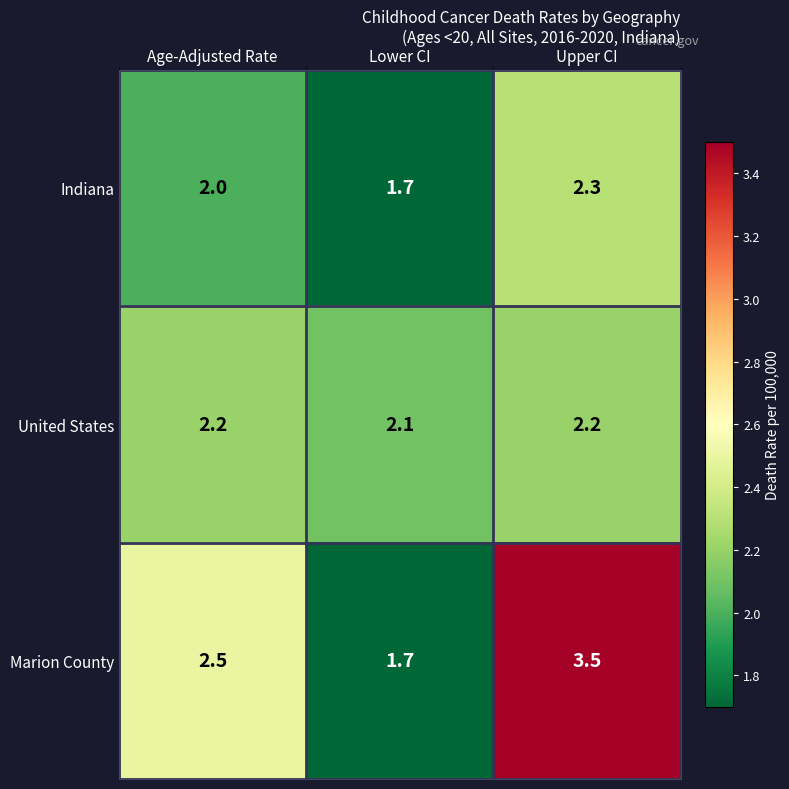

At how many categories does at least one series exceed 3?

1